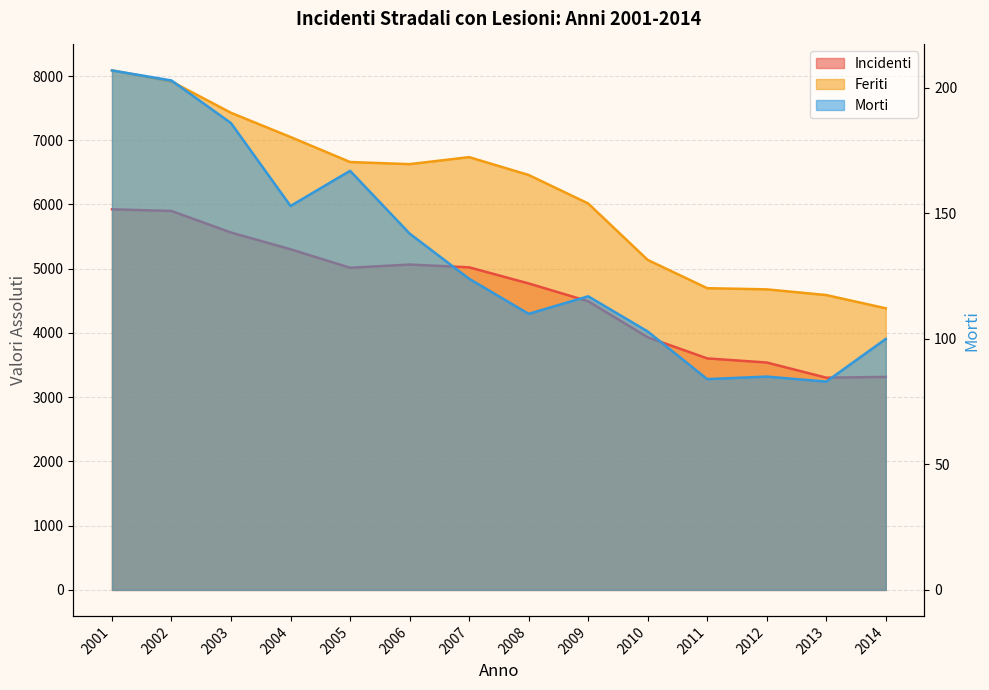

Rank the series at 2008 from highest to lowest value.

Feriti, Incidenti, Morti